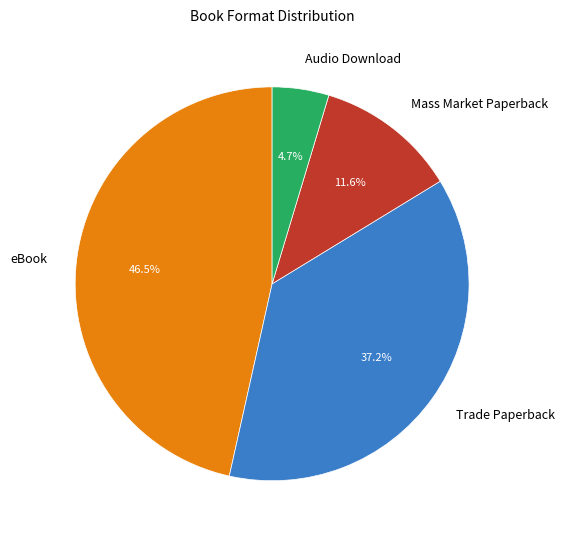

How many slices are in this pie chart?

4